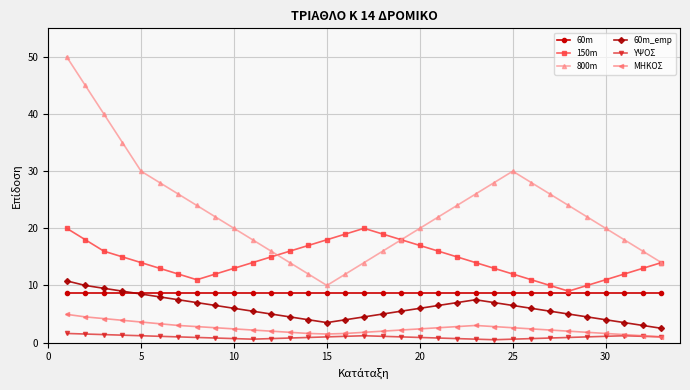

How many data points does each series have?

33